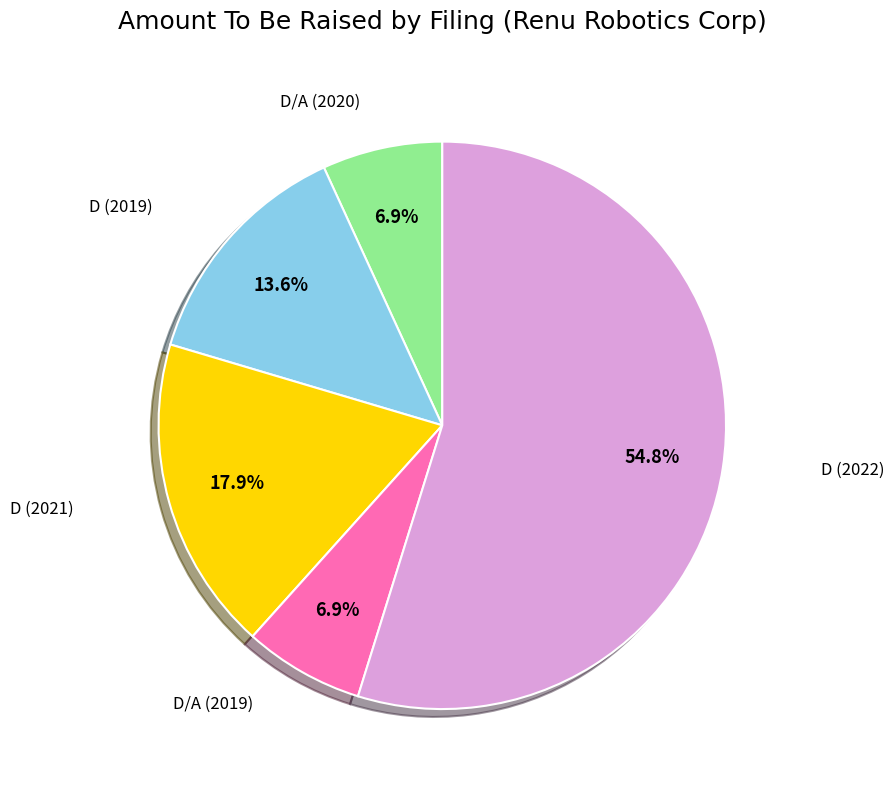

Do D (2019) and D (2021) together represent more than half of the pie?

No